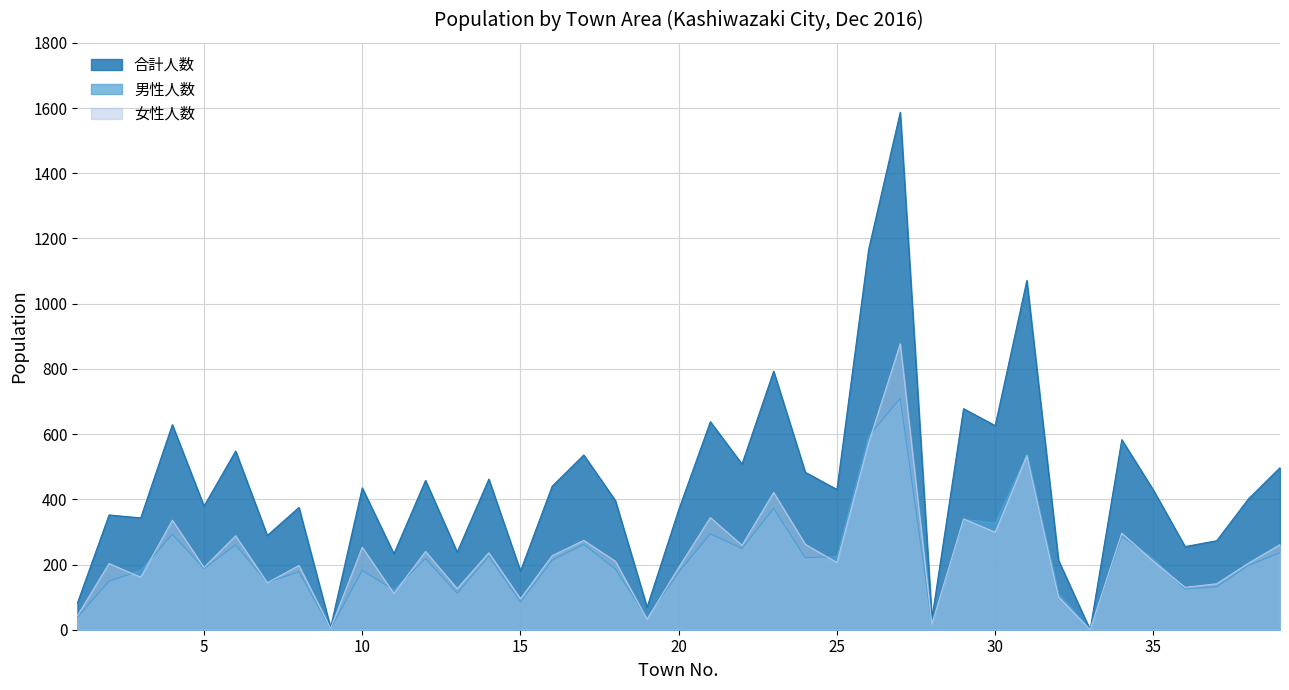

How many values in the 合計人数 series are below 428?

19